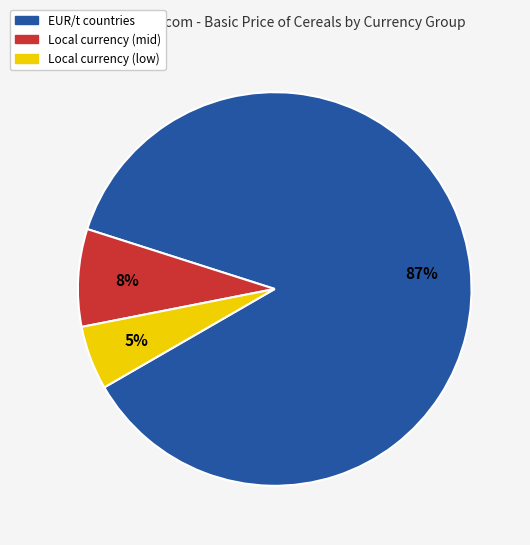

Do Local currency (mid) and EUR/t countries together represent more than half of the pie?

Yes